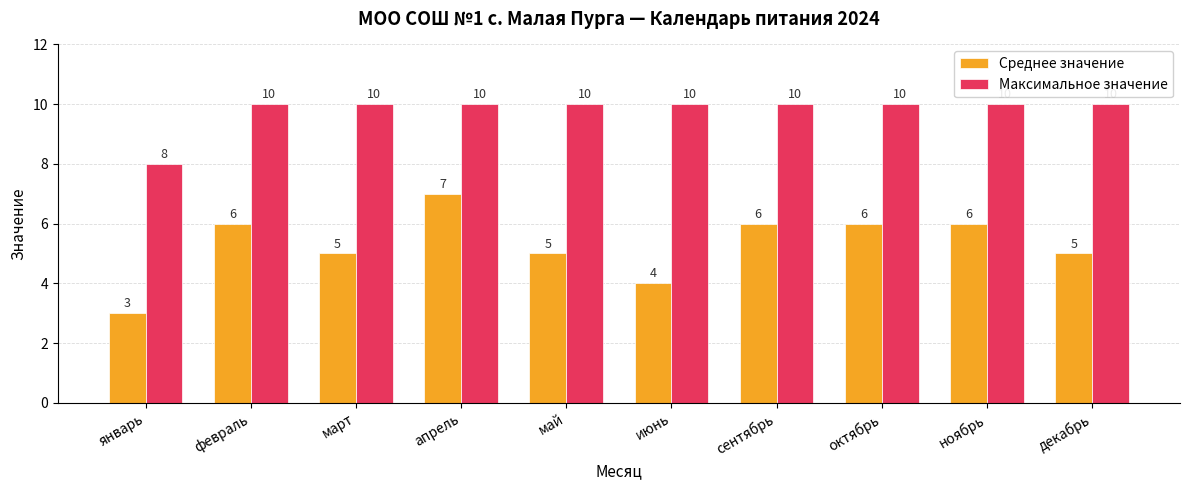

How many Максимальное значение values are between 10 and 11?

9